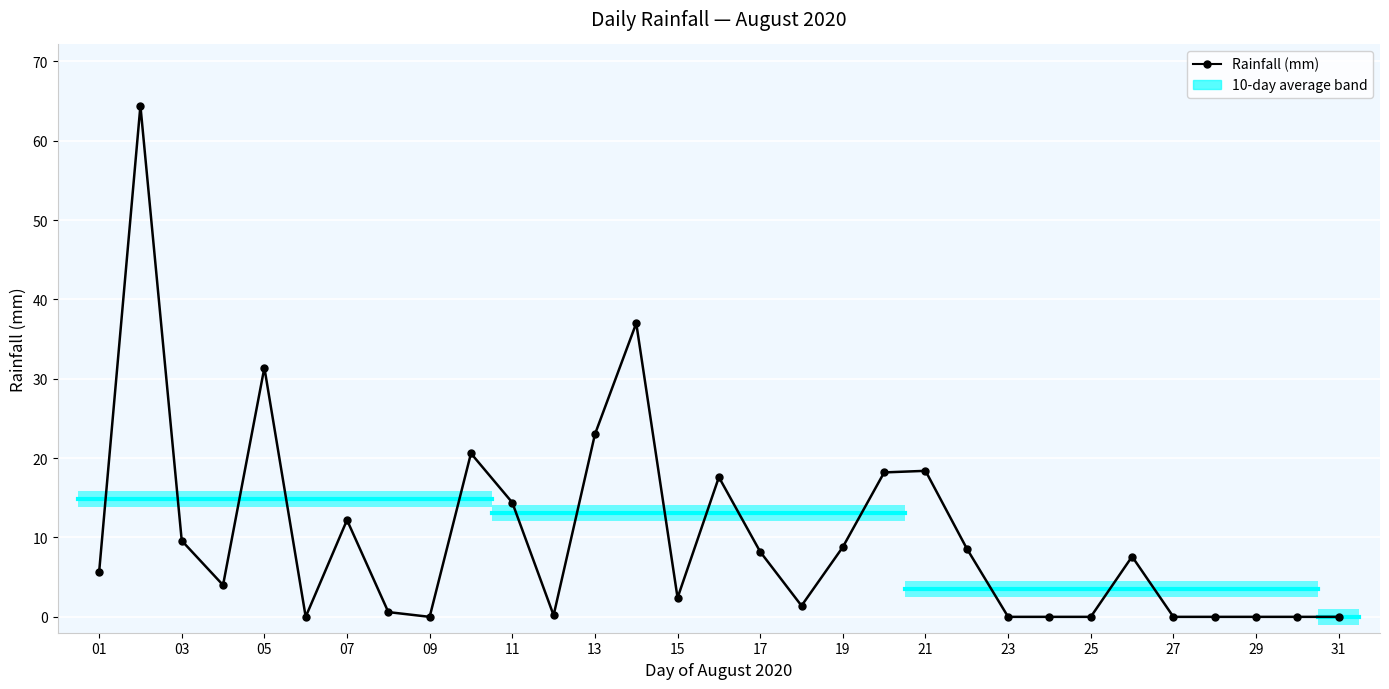

How many points are lower than both their immediate neighbors (excluding endpoints)?

6